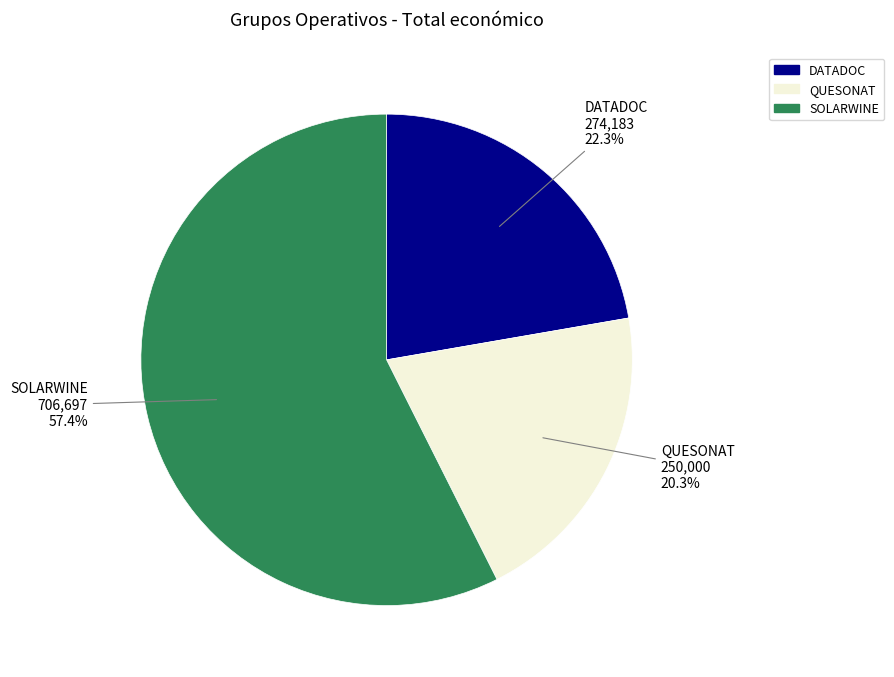

To the nearest percent, what percentage of the pie is DATADOC?

22%